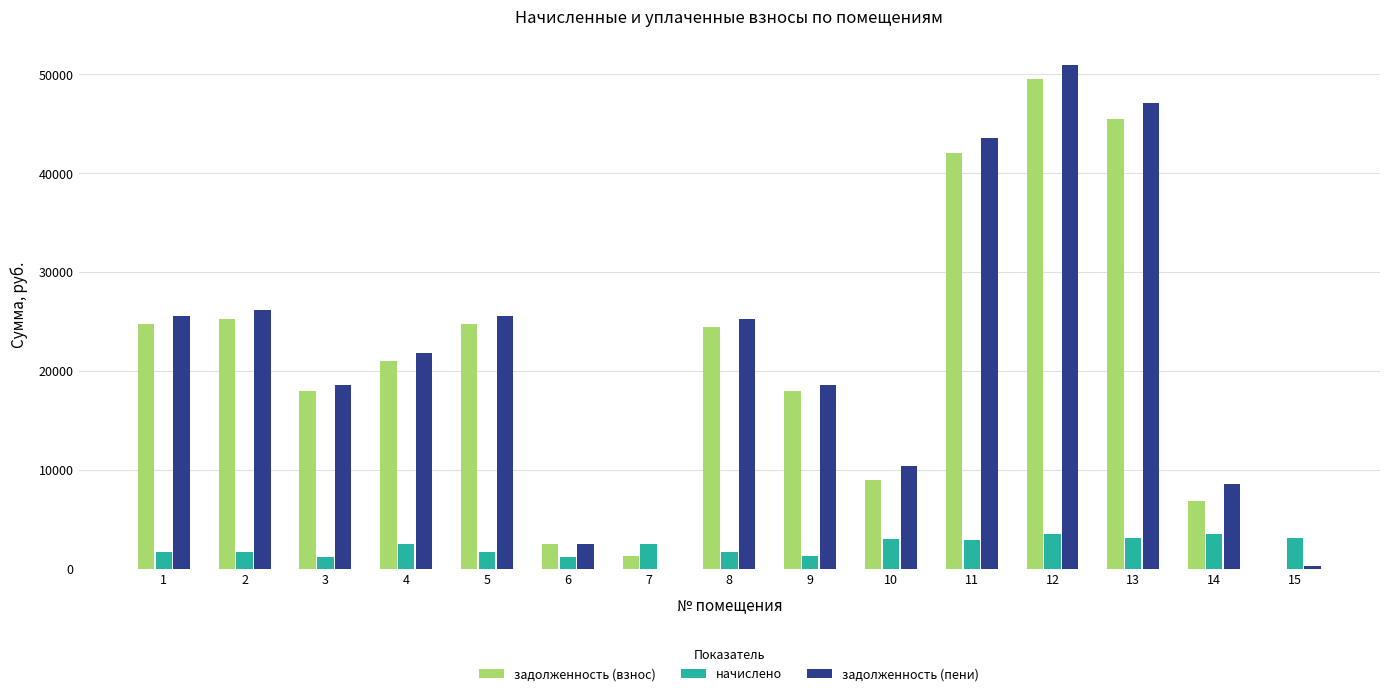

What is the sum of the начислено values at 6 and 9?

2465.1